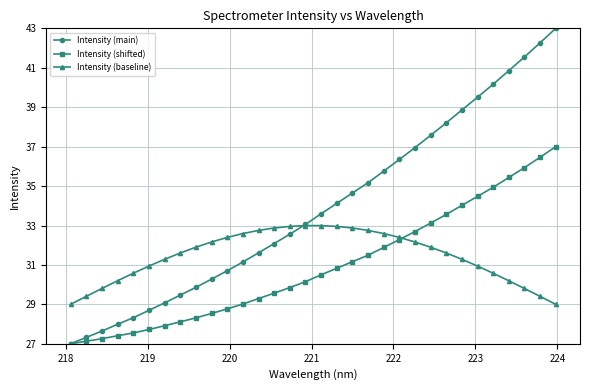

Which series has the largest total across all categories?

Intensity (main)